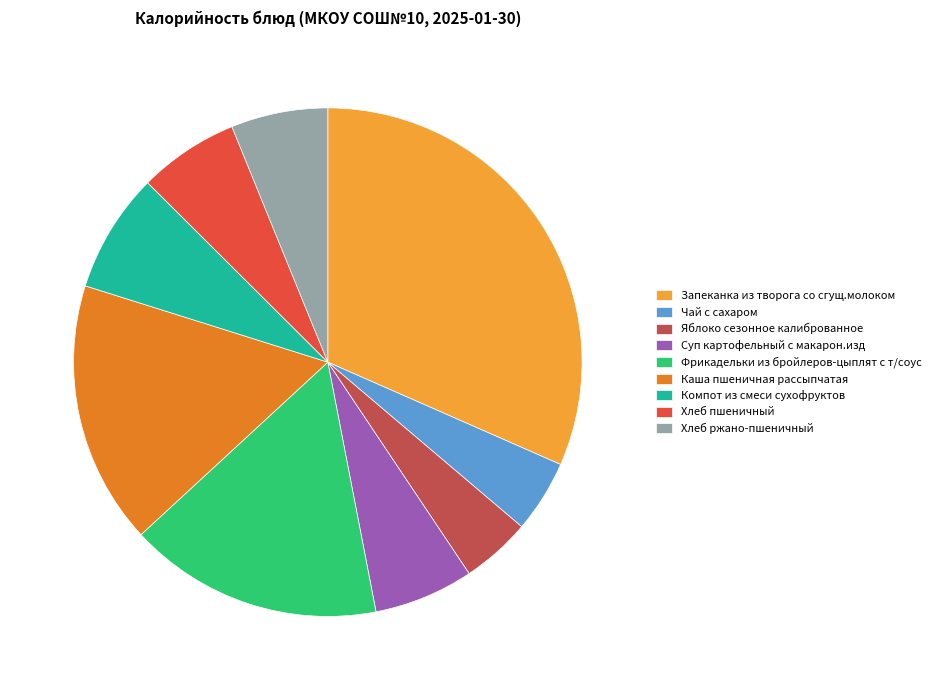

Count the number of slices in the pie.

9